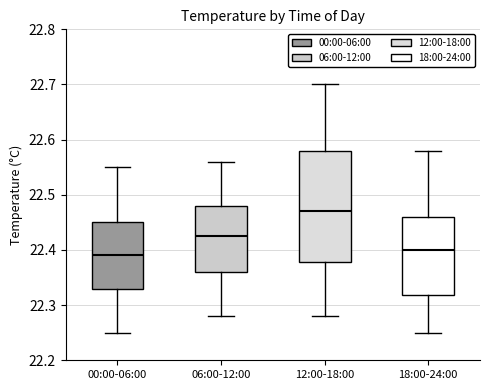

Where does the median line of the box for 06:00-12:00 sit on the y-axis? The values are not printed on the chart, so give them approximately, as read against the axis.

22.43